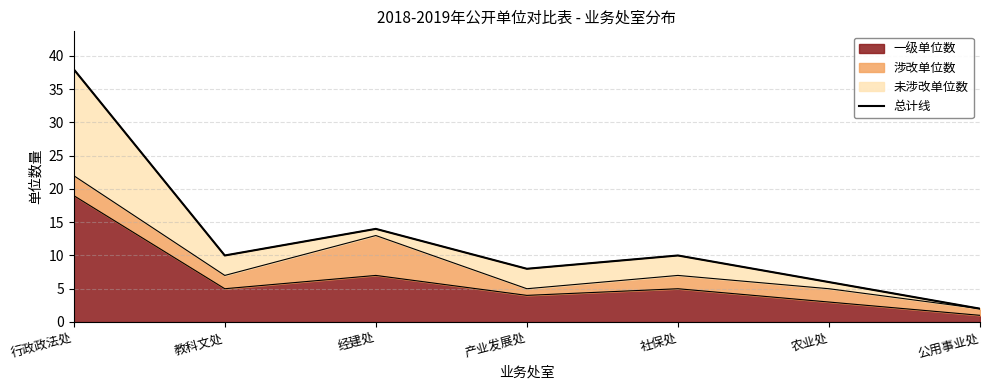

The 一级单位数 series shows 5 at 社保处. True or false?

True